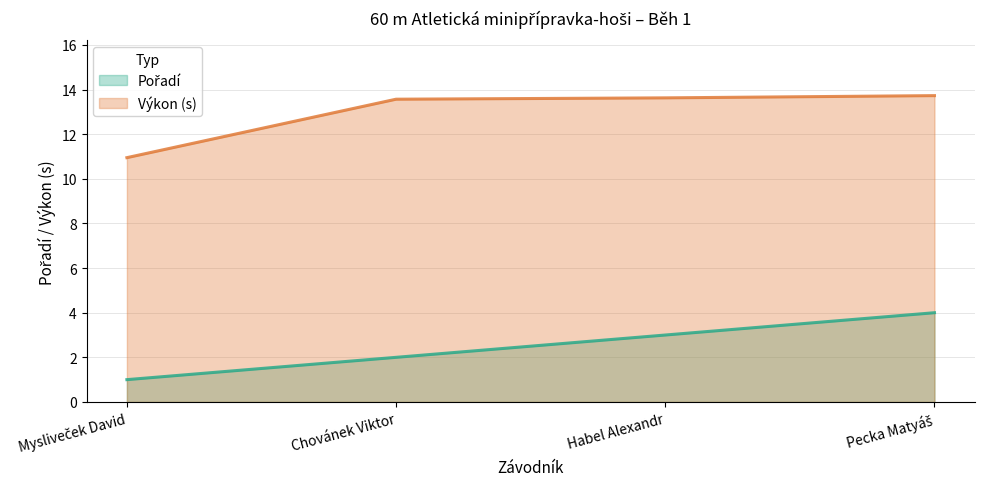

Reading left to right, transcribe all the data shown in this chart.

Pořadí: Mysliveček David=1.0	Chovánek Viktor=2.0	Habel Alexandr=3.0	Pecka Matyáš=4.0
Výkon: Mysliveček David=10.9	Chovánek Viktor=13.6	Habel Alexandr=13.6	Pecka Matyáš=13.7